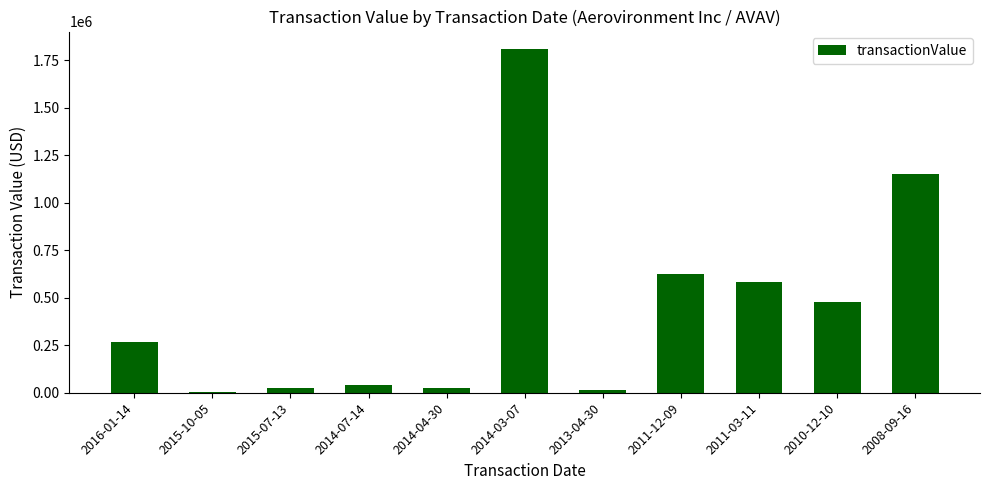

At which category does the chart reach its peak across all series?

2014-03-07